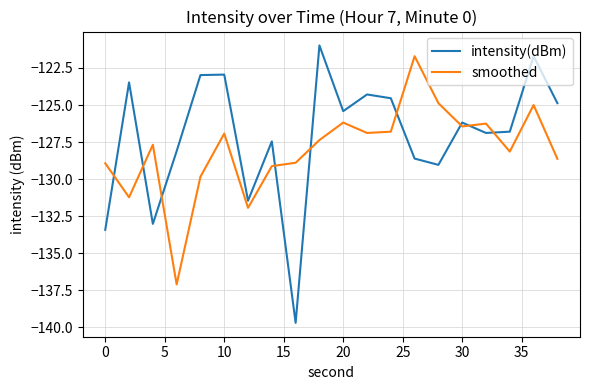

How many intersections are there between intensity(dBm) and smoothed?

9